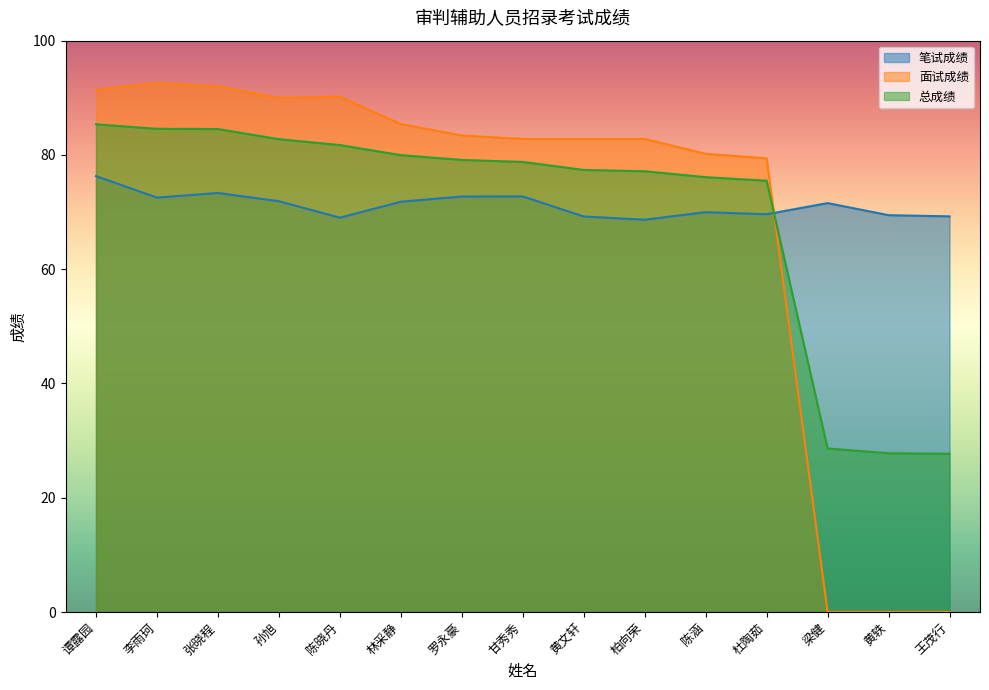

Where does the 笔试成绩 series first go above 71?

谭露园